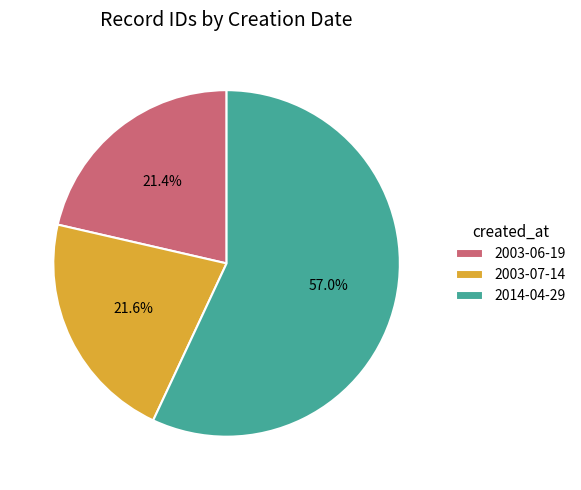

The 2014-04-29 slice represents 57% of the pie. True or false?

True